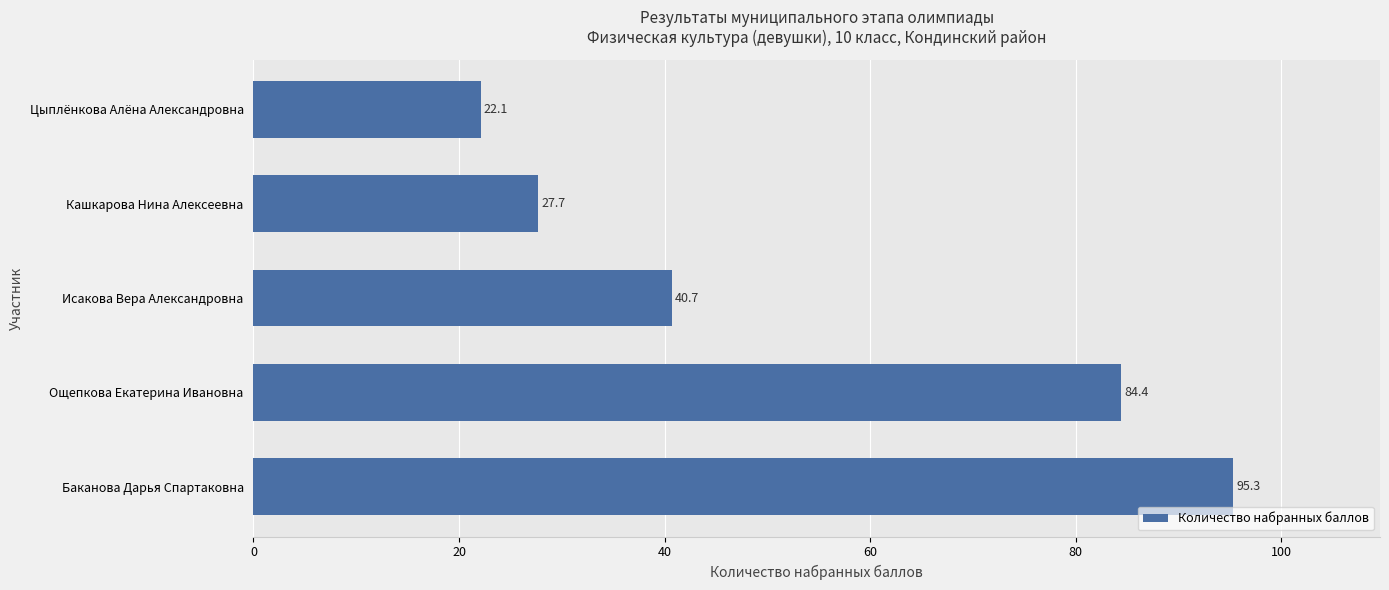

Is it true that the value at Баканова Дарья Спартаковна is 164.5?

False